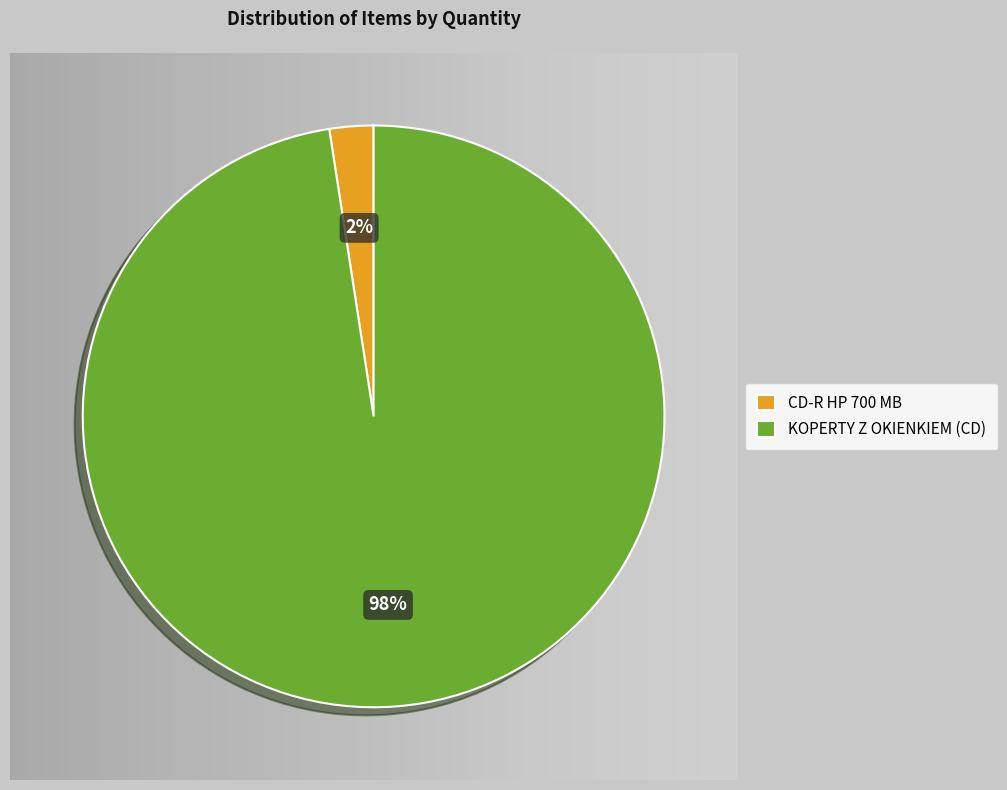

What percentage is the KOPERTY Z OKIENKIEM (CD) slice, to the nearest percent?

98%